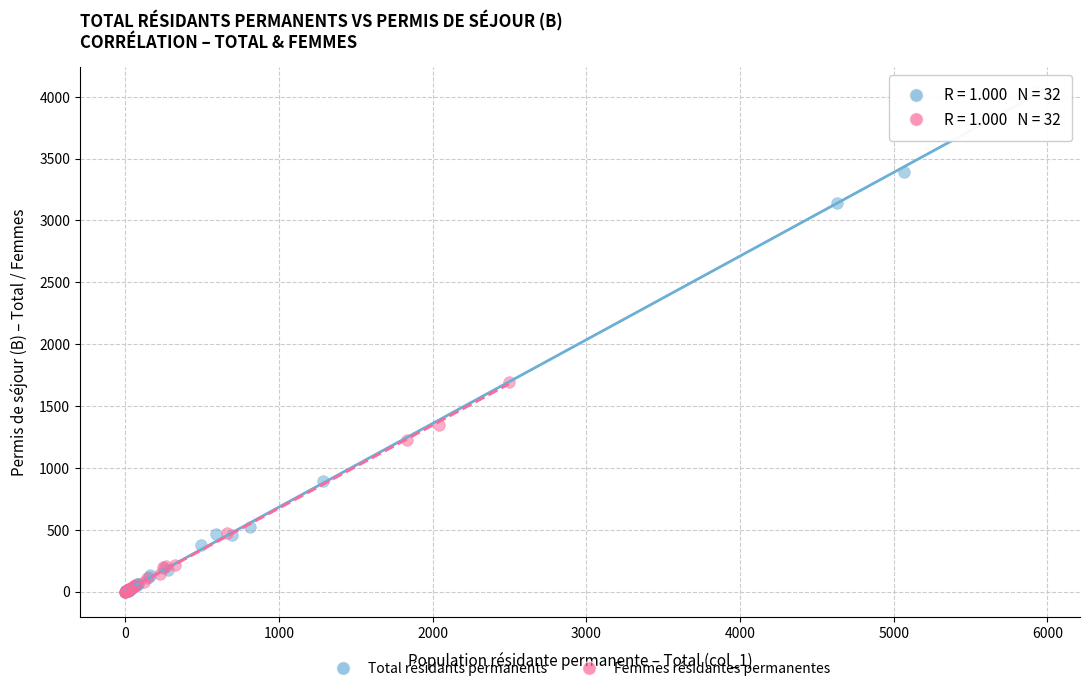

Which series reaches the maximum Y coordinate?

Total résidants permanents